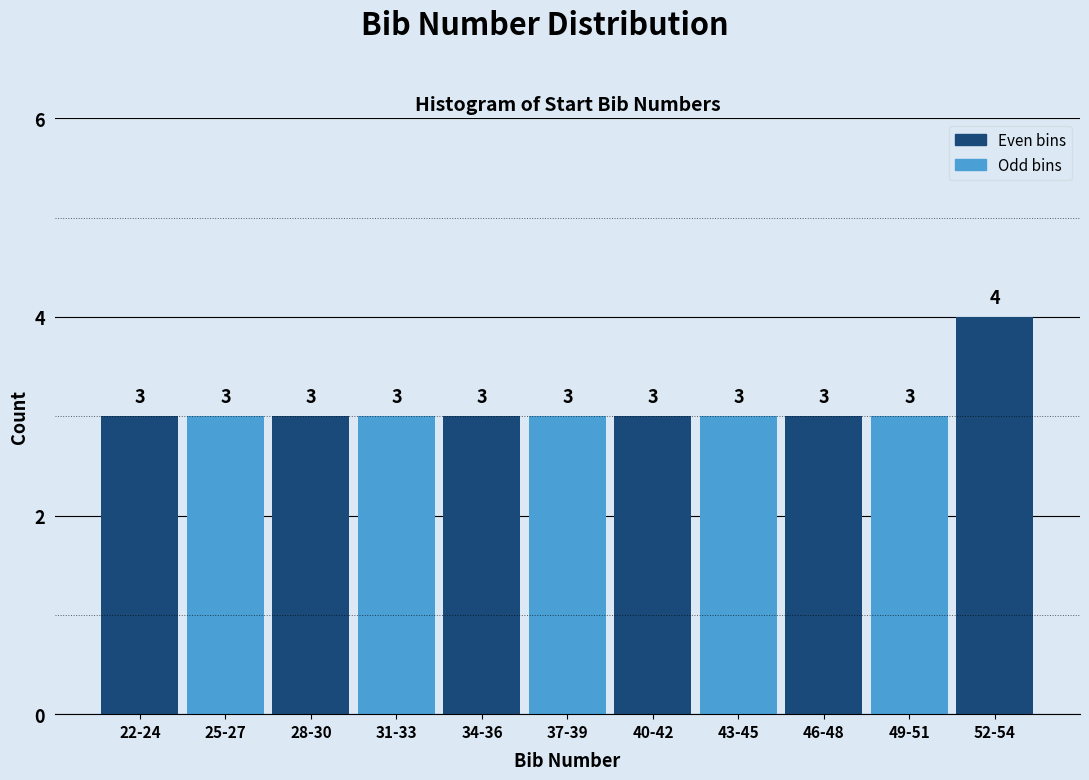

Reading right to left, extract all data points from this chart.

4	3	3	3	3	3	3	3	3	3	3